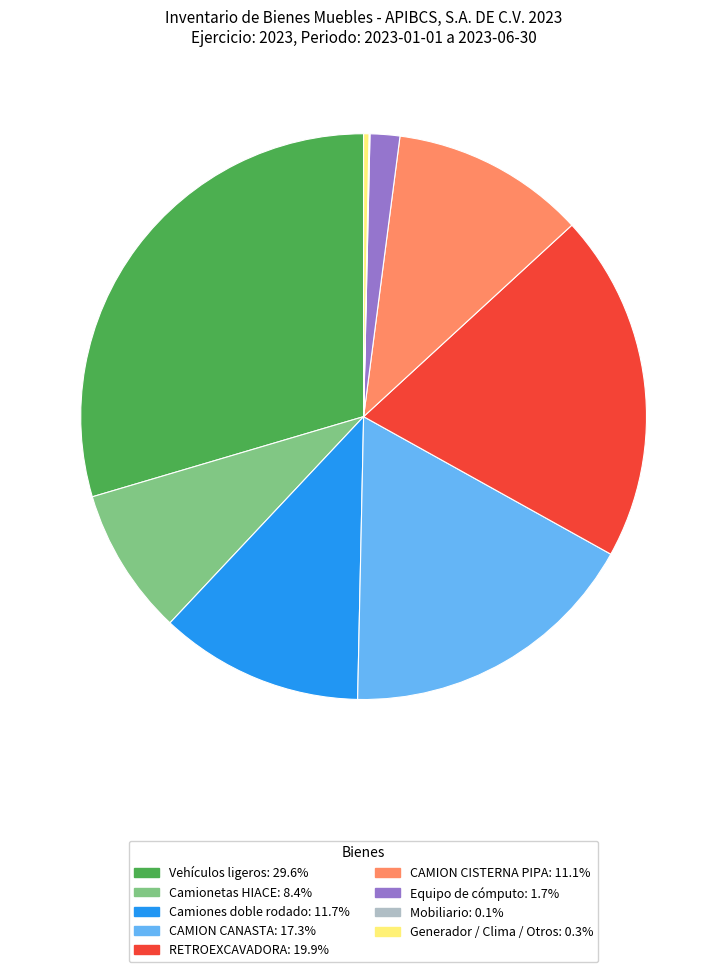

Does any single category account for the majority?

No